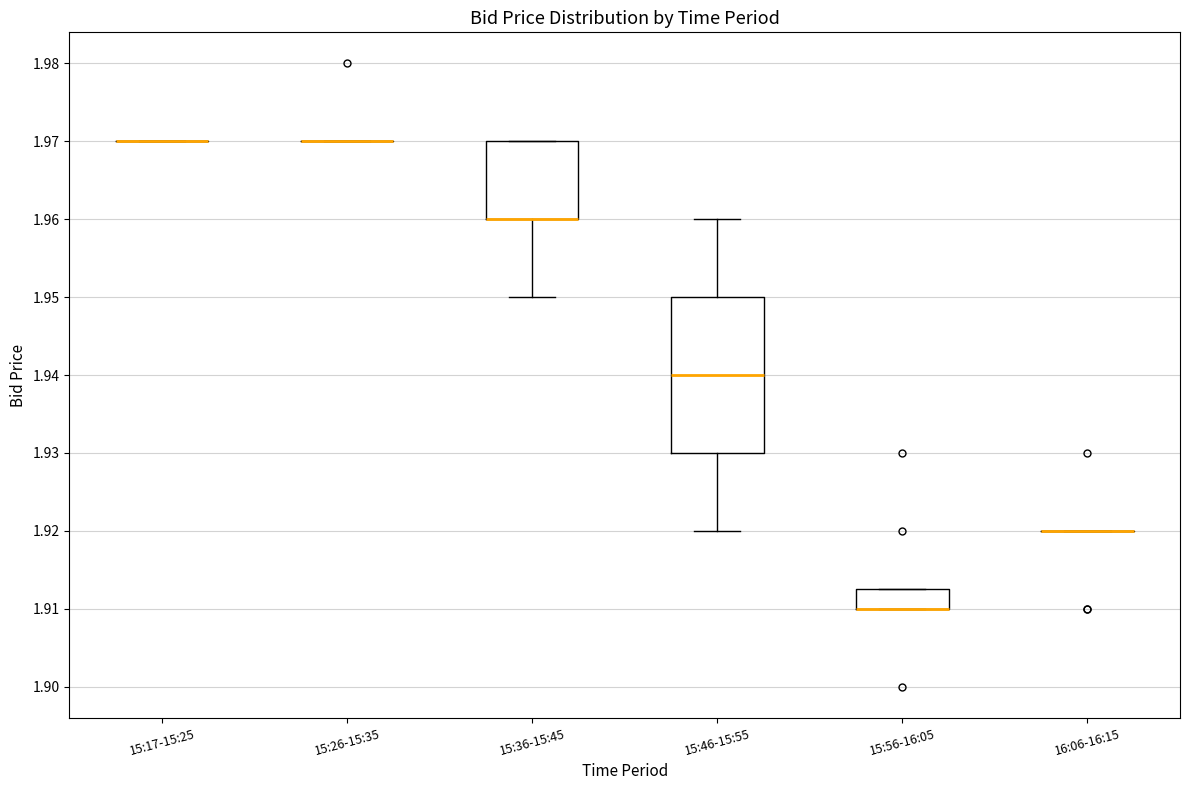

Reading left to right, read every box against the y-axis: the position of its median line, the range the box covers, and the ends of its whiskers. The values are not printed on the chart, so give them approximately, as read against the axis.

15:17-15:25: box collapsed to a line at 1.970, whiskers 1.970 to 1.970
15:26-15:35: box collapsed to a line at 1.970, whiskers 1.970 to 1.970
15:36-15:45: median 1.960 (drawn on the box's lower edge), box 1.960 to 1.970, whiskers 1.950 to 1.970
15:46-15:55: median 1.940, box 1.930 to 1.950, whiskers 1.920 to 1.960
15:56-16:05: median 1.910 (drawn on the box's lower edge), box 1.910 to 1.913, whiskers 1.910 to 1.913
16:06-16:15: box collapsed to a line at 1.920, whiskers 1.920 to 1.920